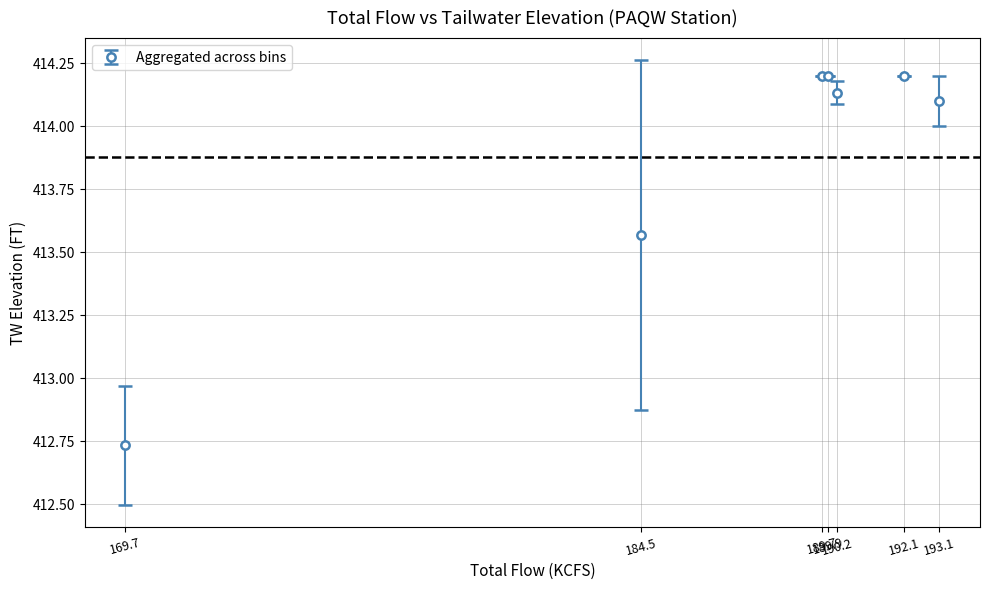

True or false: the data has more than 0 interior local peaks.

True